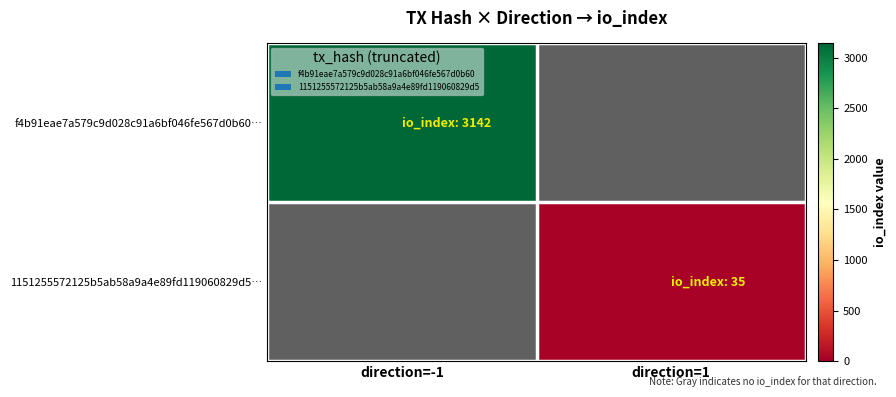

List the labels in order of f4b91eae7a579c9d028c91a6bf046fe567d0b60… value, largest first.

direction=-1, direction=1